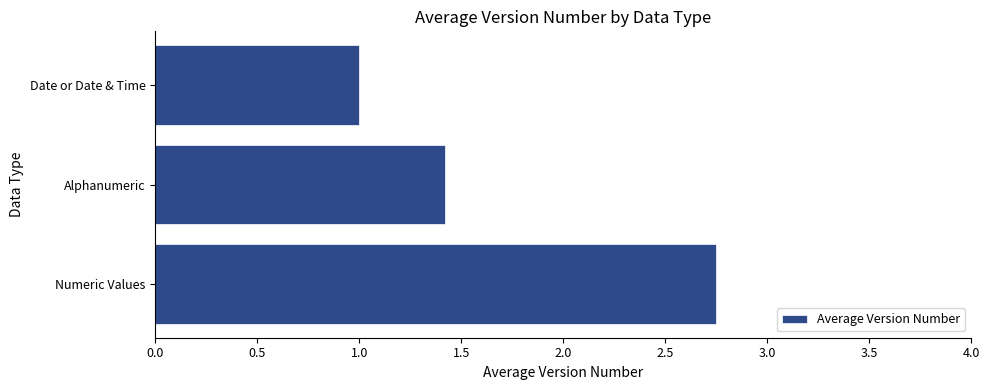

What is the average value?

1.7